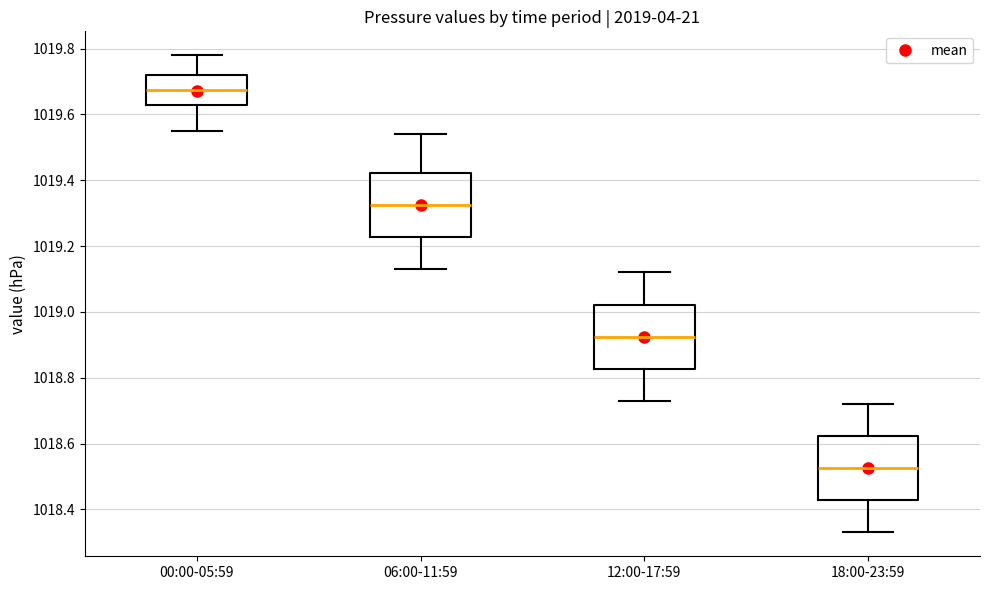

Where does the lower whisker of the box for 00:00-05:59 end on the y-axis? The values are not printed on the chart, so give them approximately, as read against the axis.

1019.56